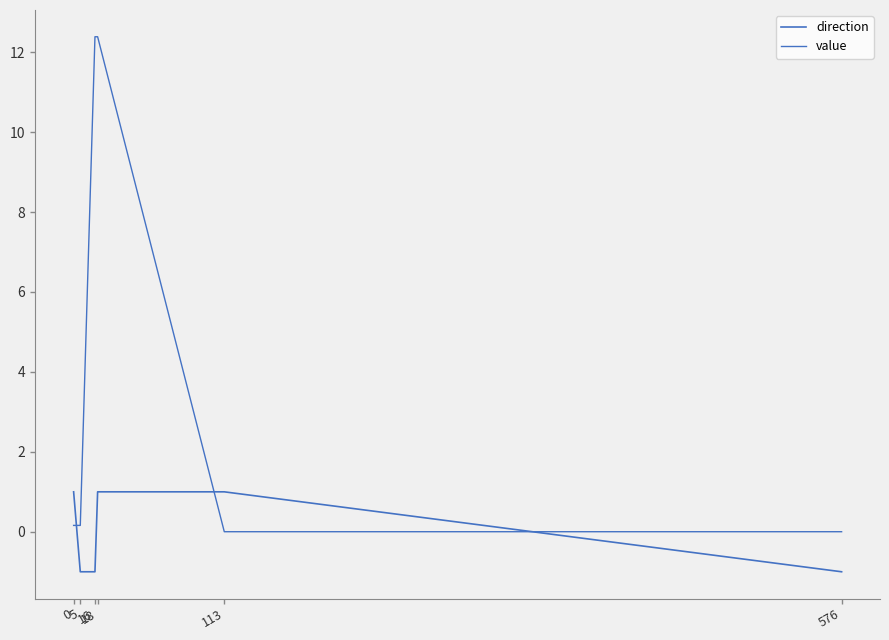

The value of direction at 16 is -0.5. True or false?

False